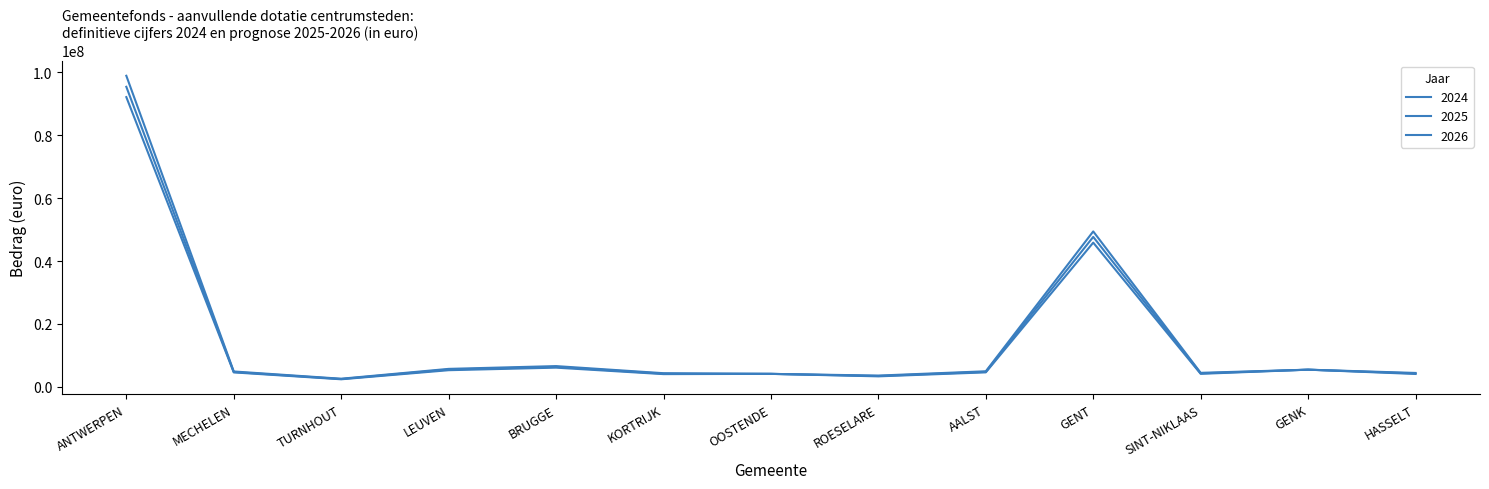

At which label does 2024 reach its minimum?

TURNHOUT